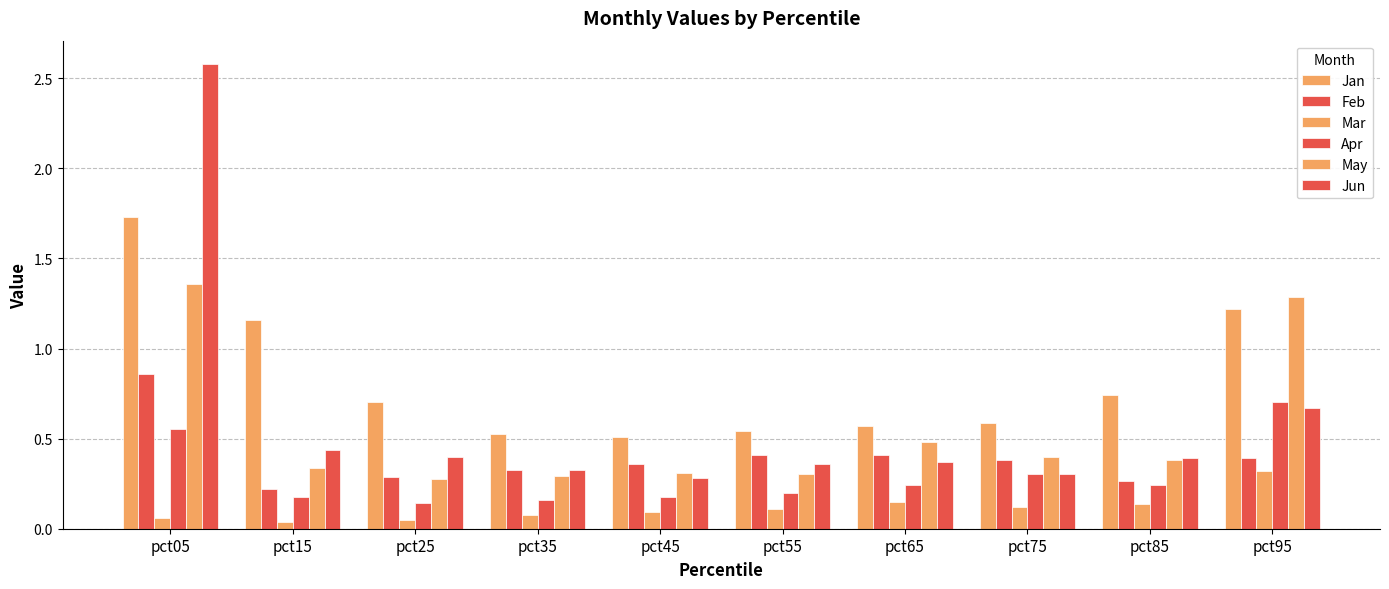

Count the number of categories in the chart.

10